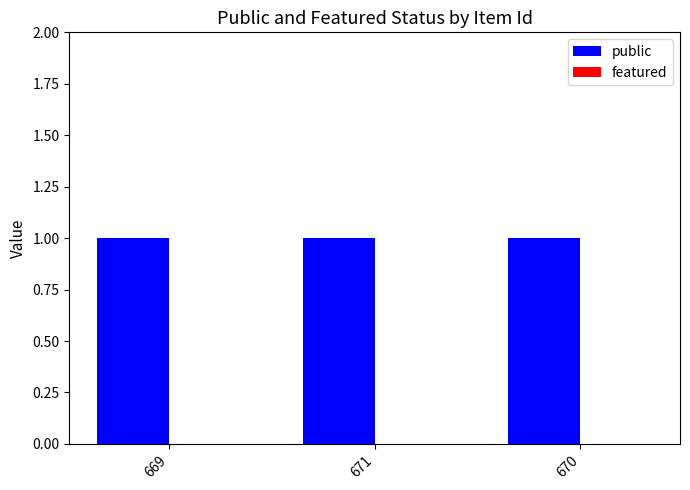

At how many categories does at least one series exceed 0?

3